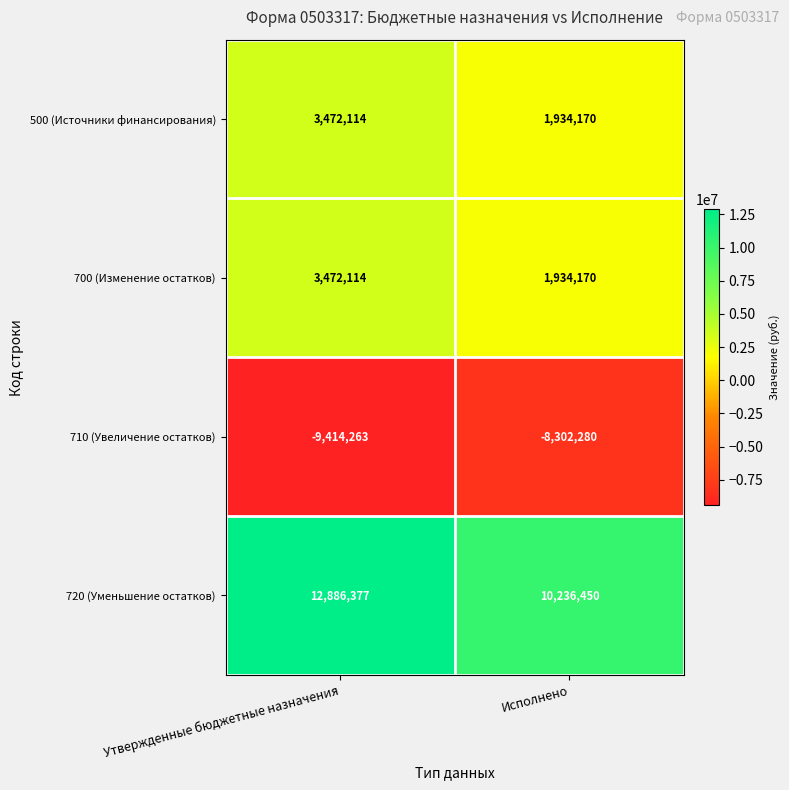

What is the spread (max minus min) of values at Утвержденные бюджетные назначения?

22300640